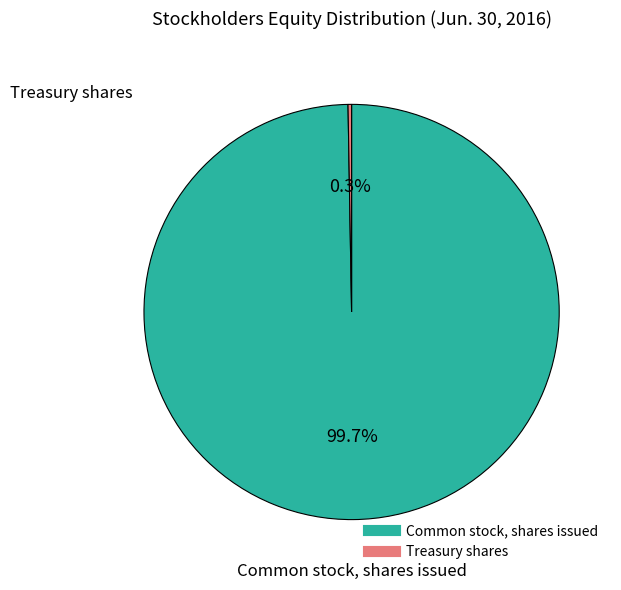

Which slice is the largest?

Common stock, shares issued